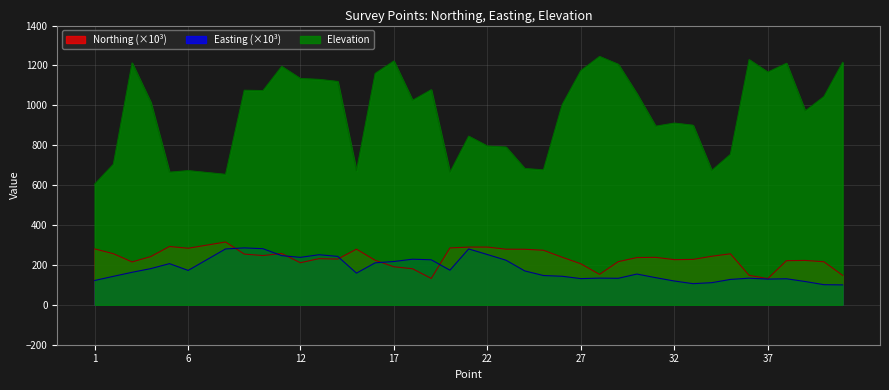

In Northing, how many points are lower than both neighbors (excluding endpoints)?

9